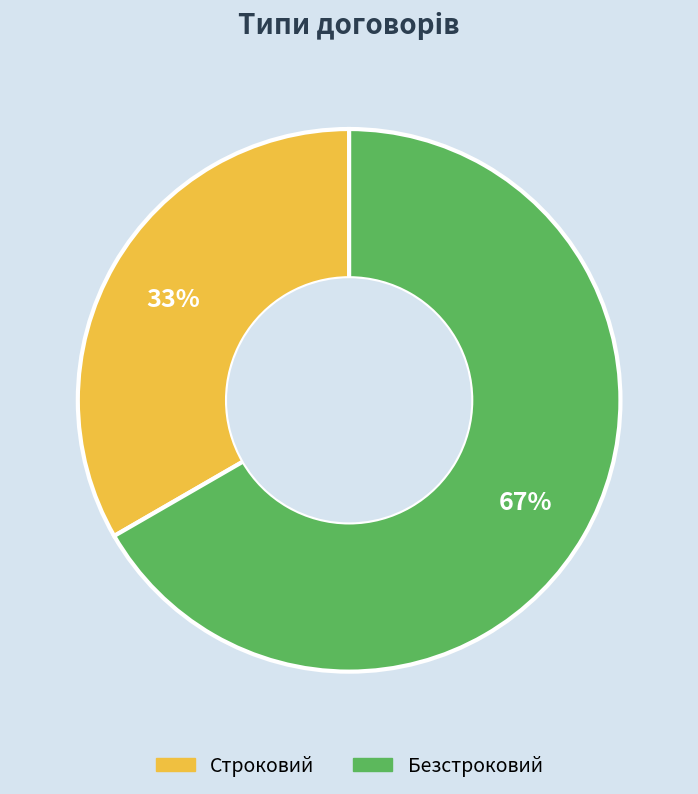

To the nearest percent, what is the combined percentage of Строковий and Безстроковий?

100%